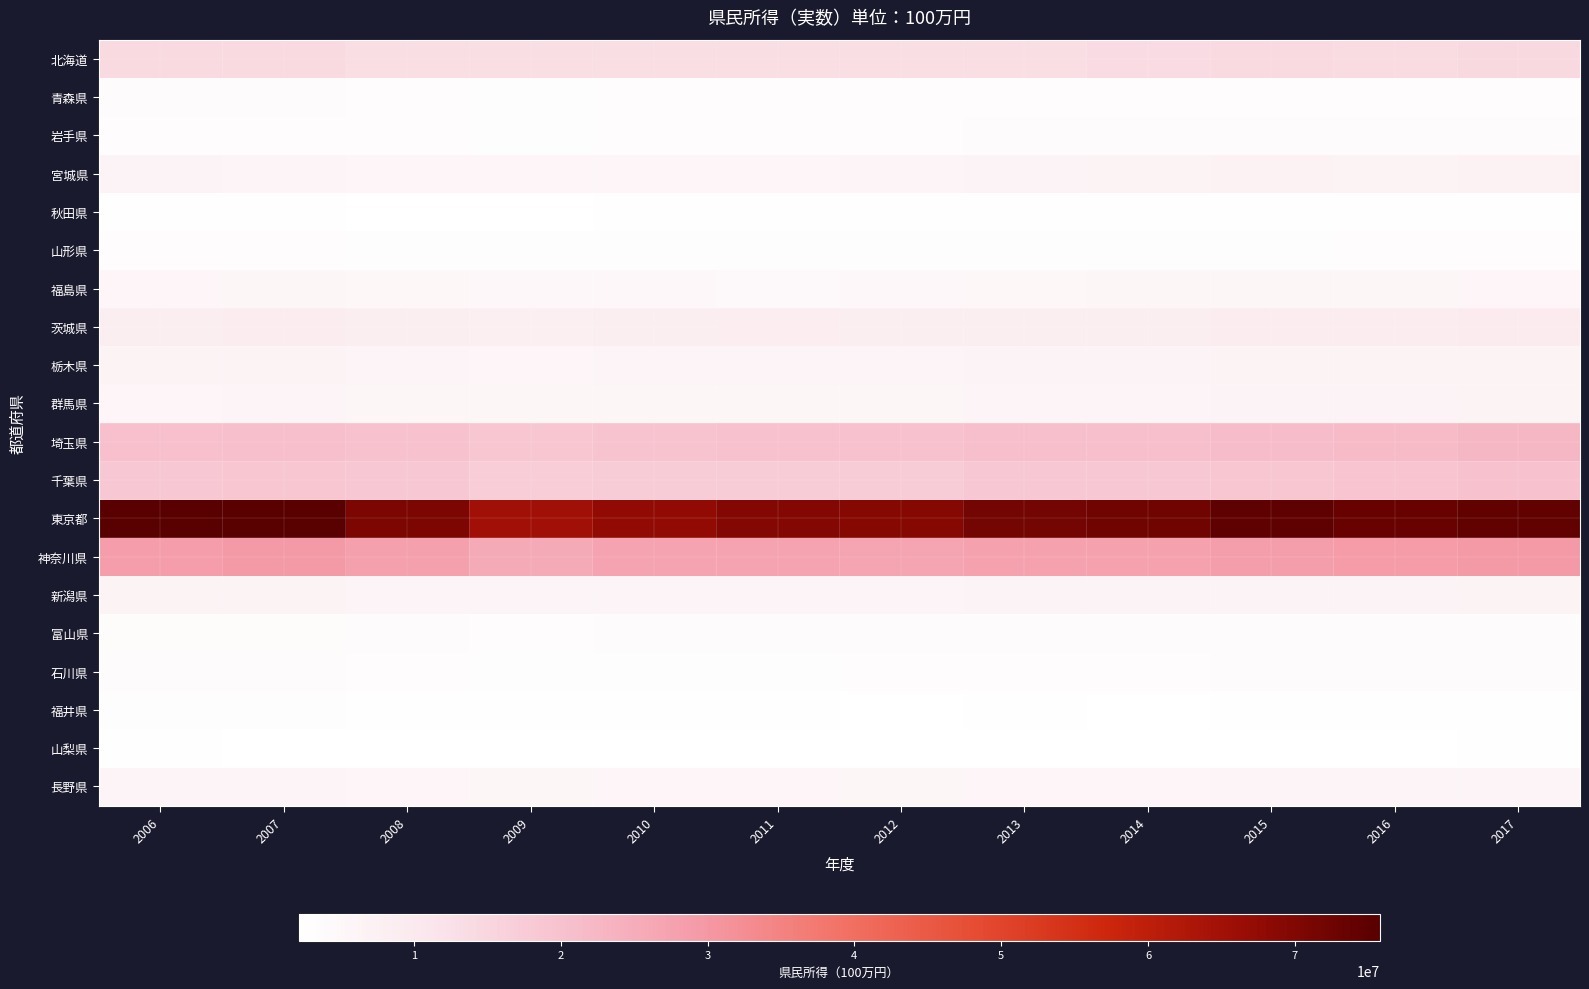

Which series has the largest total across all categories?

東京都